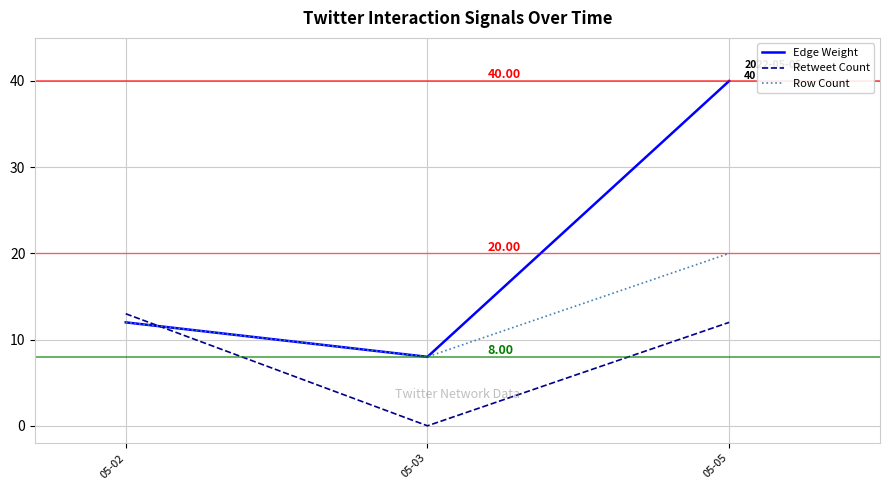

True or false: Edge Weight has a value of 11 at 05-03.

False